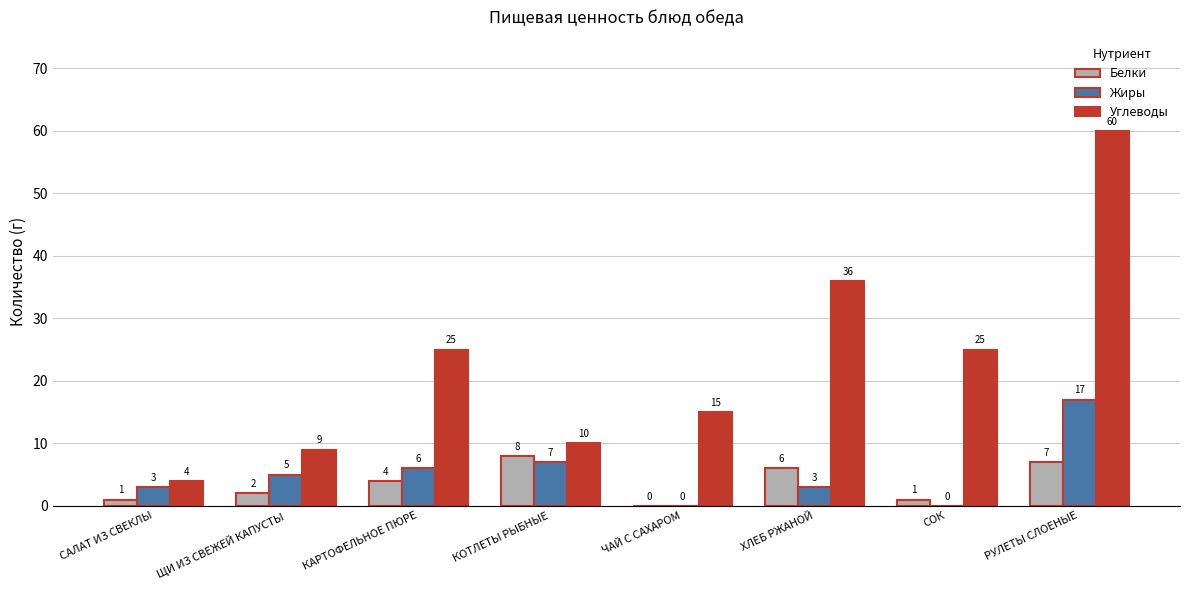

Does the chart contain stacked bars?

No